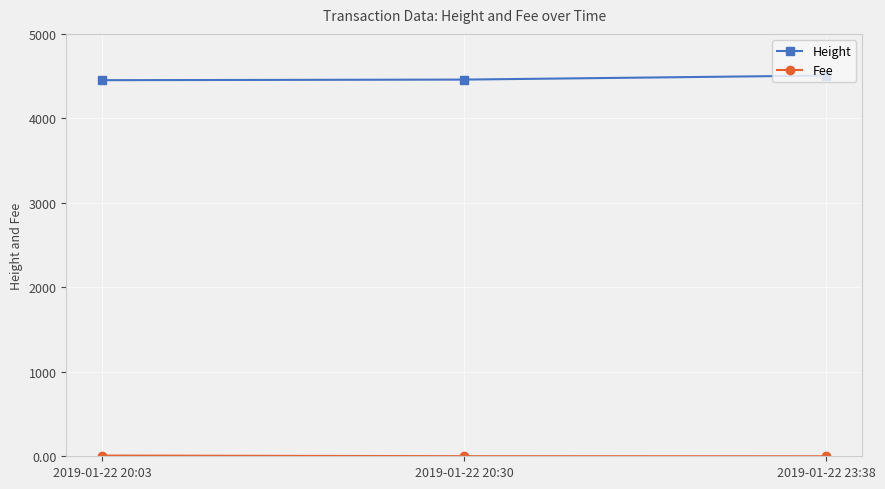

What is the highest value of the Height series?

4507.0